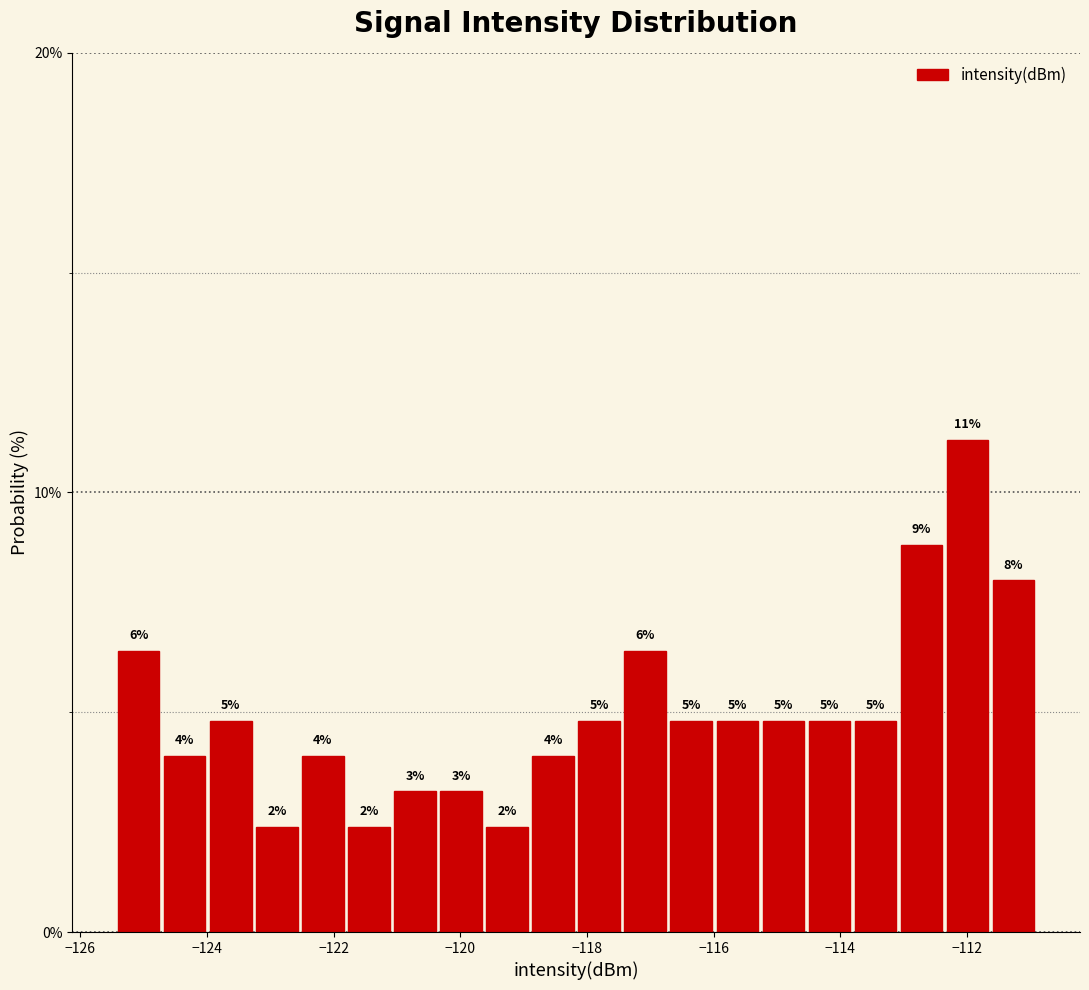

Read against the x-axis, roughly where is the centre of the tallest bar?

-112.0